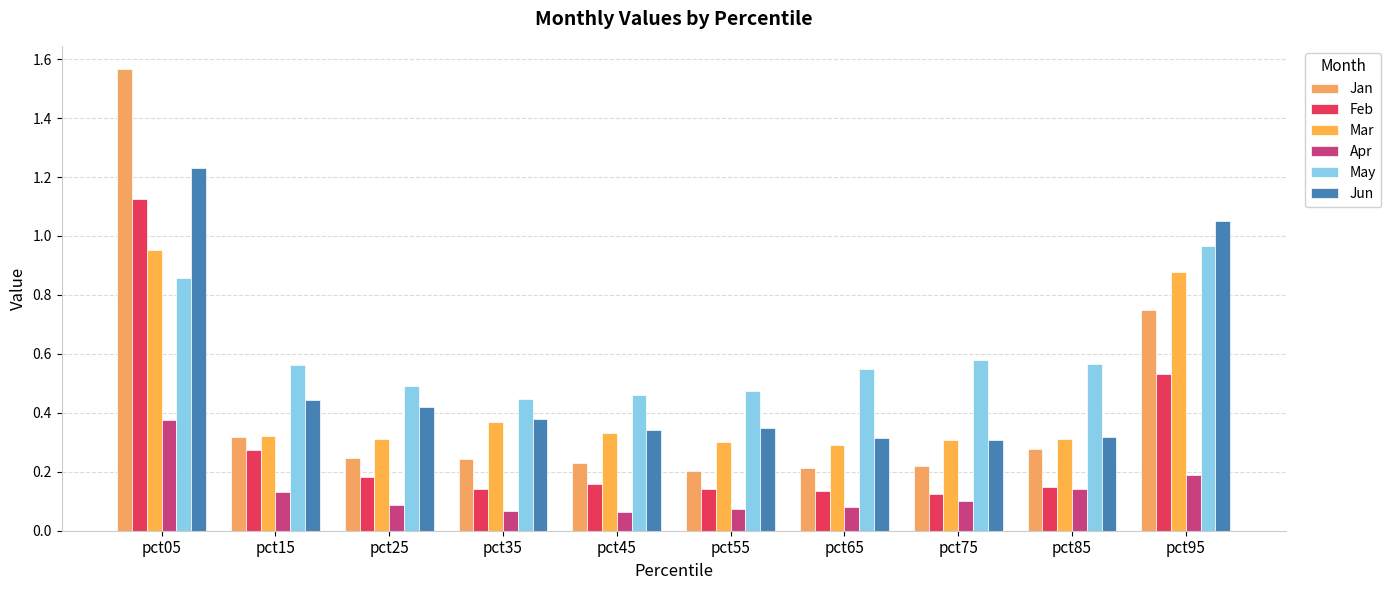

What is the difference between the maximum and minimum values in the Mar series?

0.7